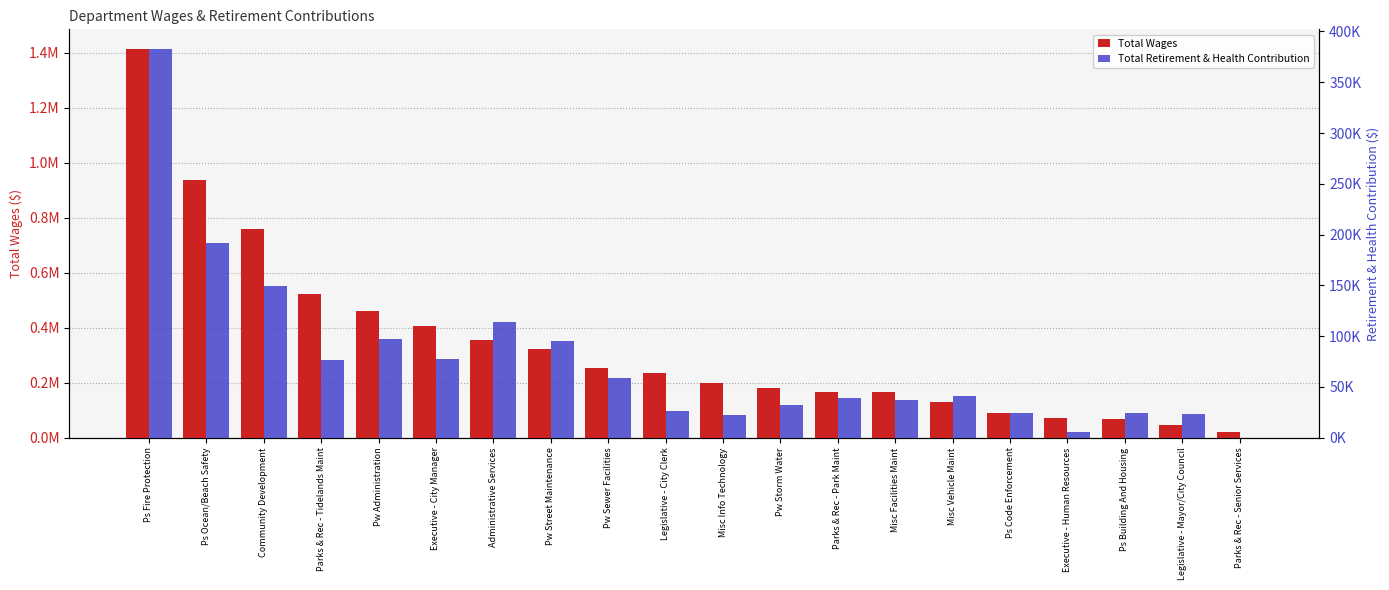

What are all the series names shown in the legend?

Total Wages, Total Retirement & Health Contribution